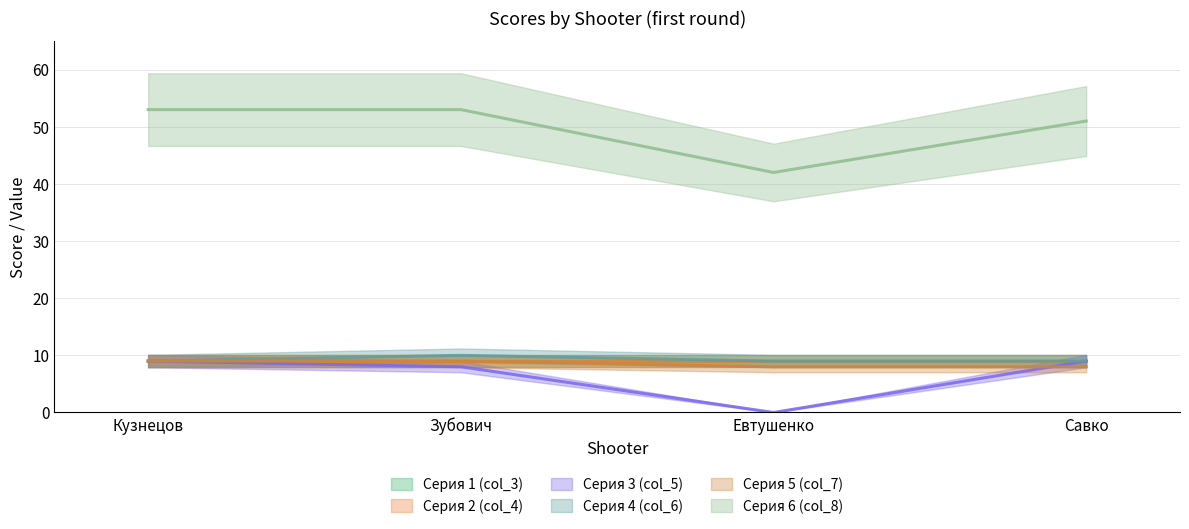

What position from the left is Савко?

4